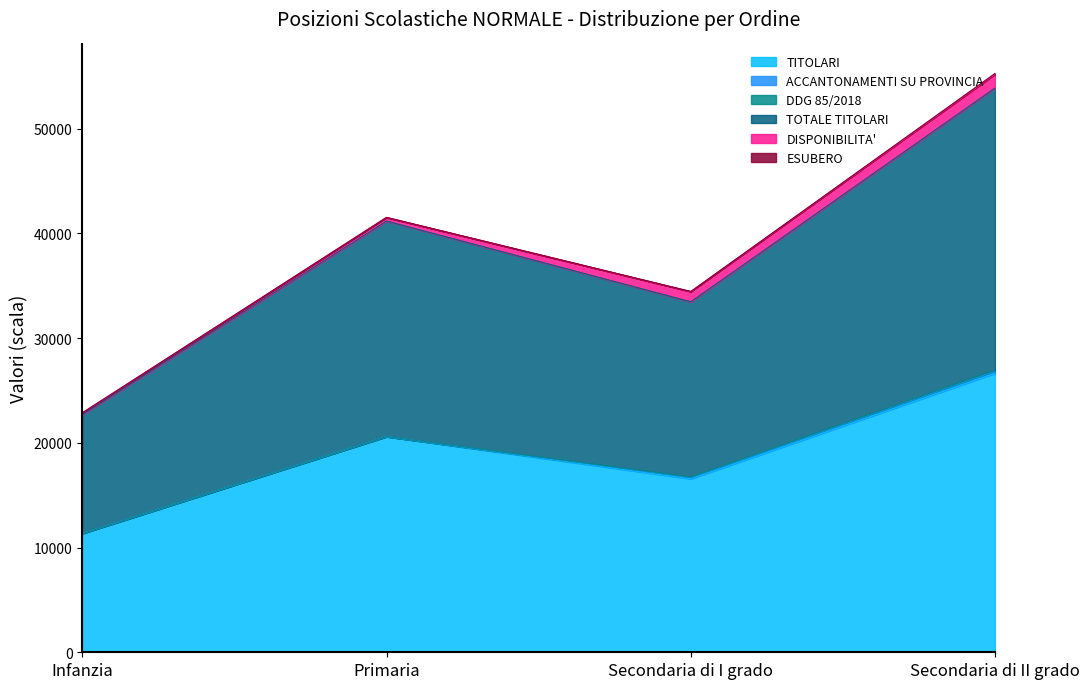

Count the DDG 85/2018 values in the range 0 to 95.

4